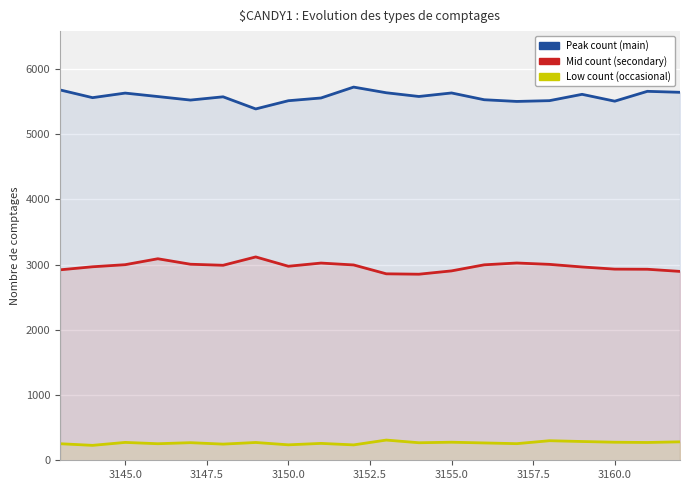

How many categories are shown in the chart?

20